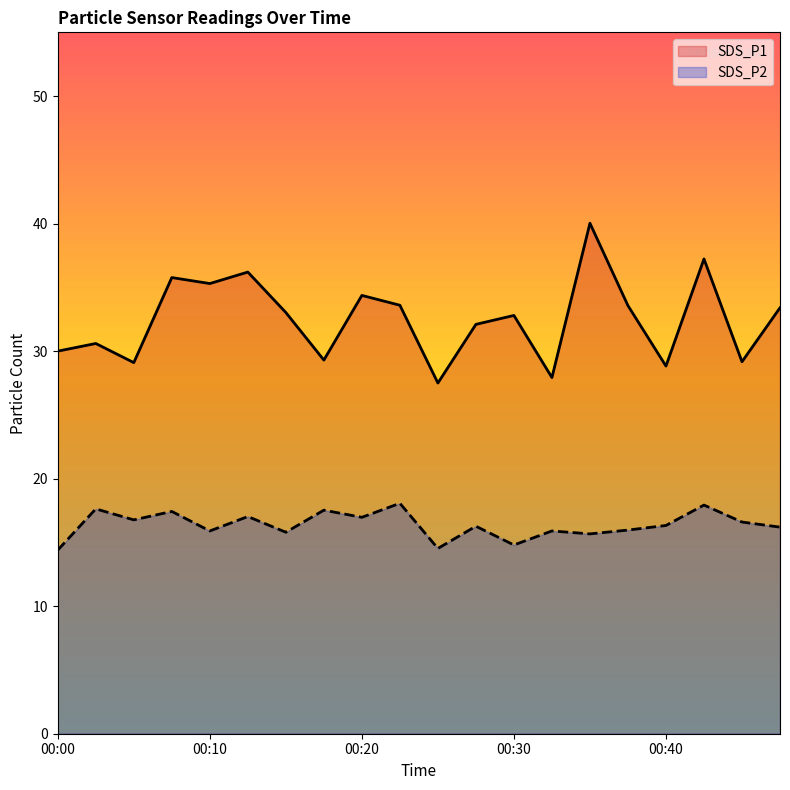

The value of SDS_P1 at 00:25 is 41.8. True or false?

False